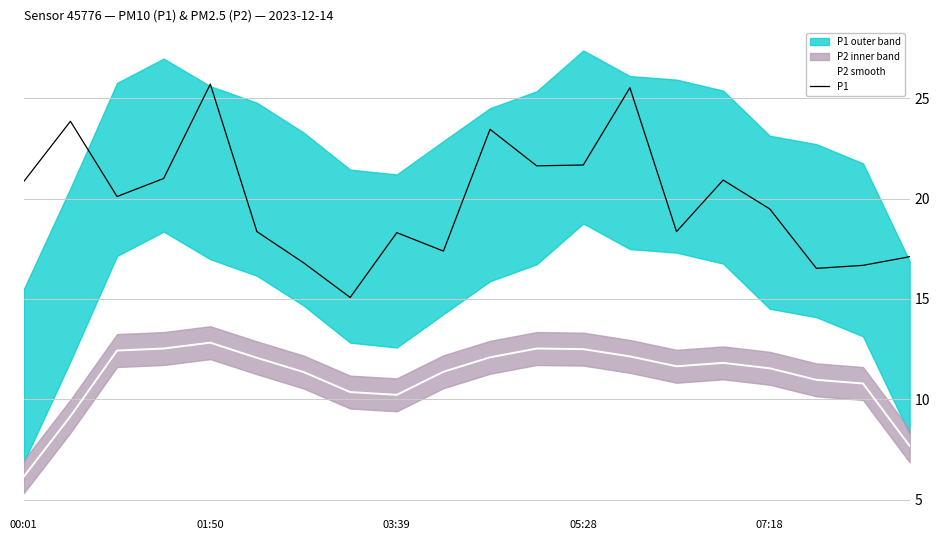

How many data points does each series have?

20